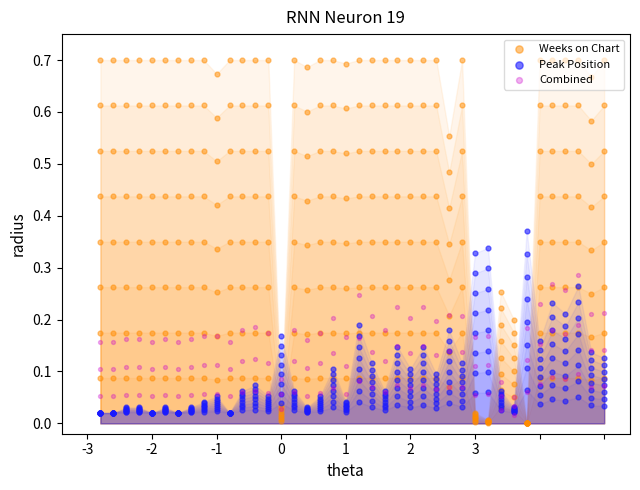

Which series has the largest total across all categories?

Weeks on Chart